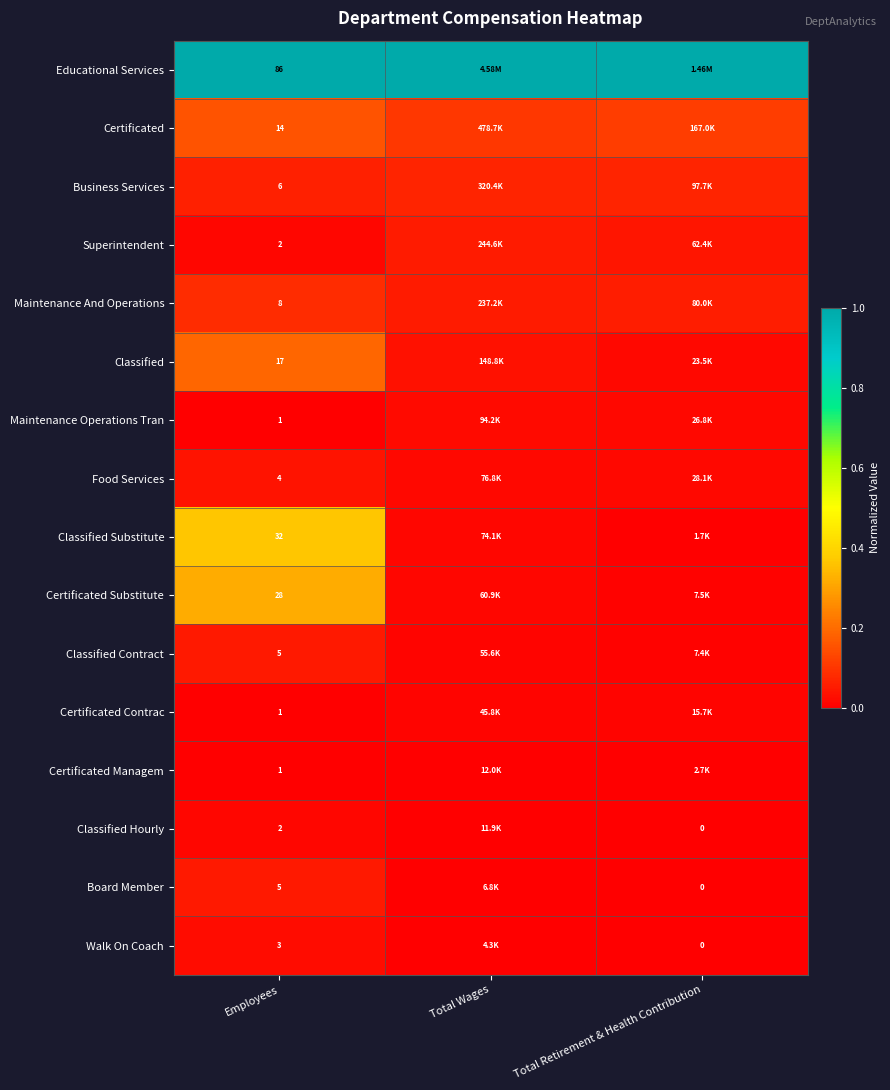

What is the average value of the Maintenance And Operations series?

0.1